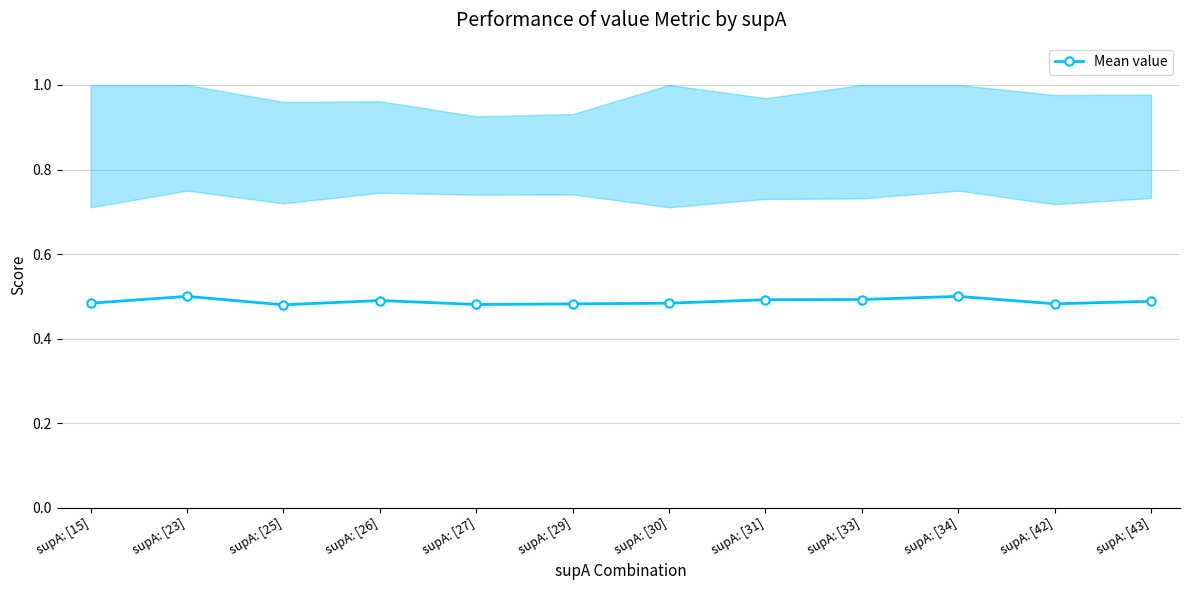

Read the value at supA: [27].

0.5